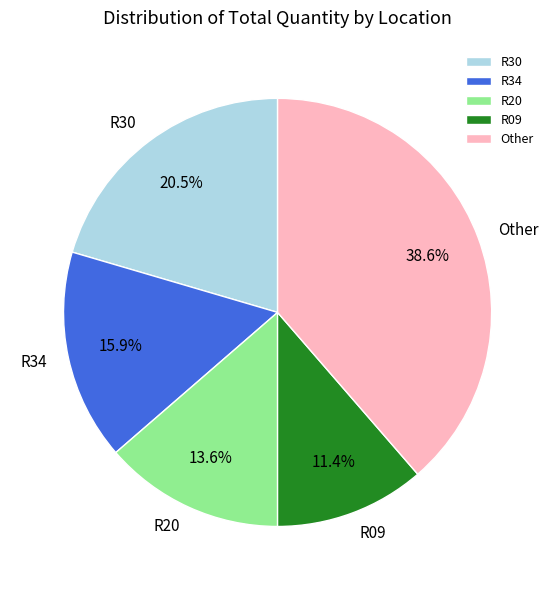

Which category has the biggest portion of the pie?

Other